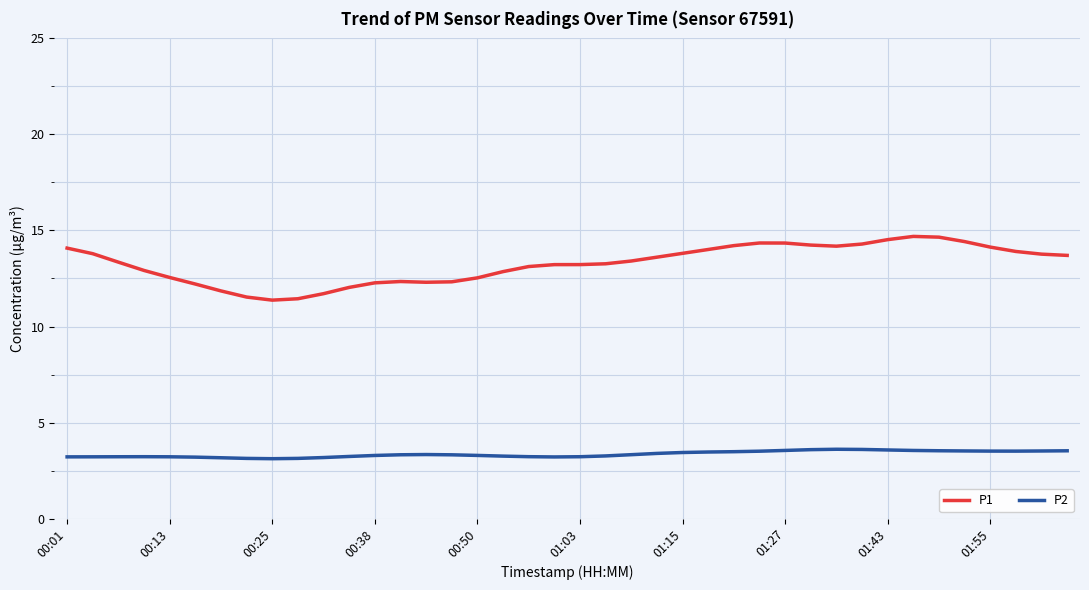

How many lines are shown in the chart?

2